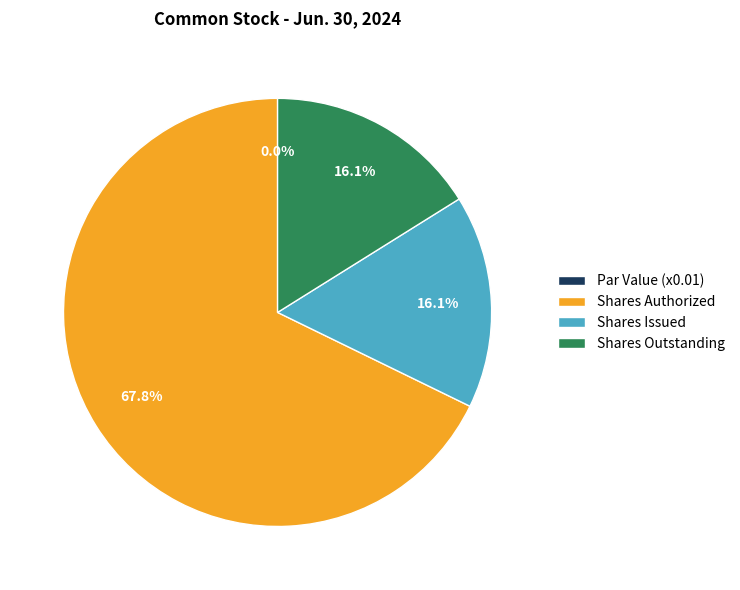

What is the change in value from Common stock, shares authorized to Common stock, shares issued?

-186761289.0